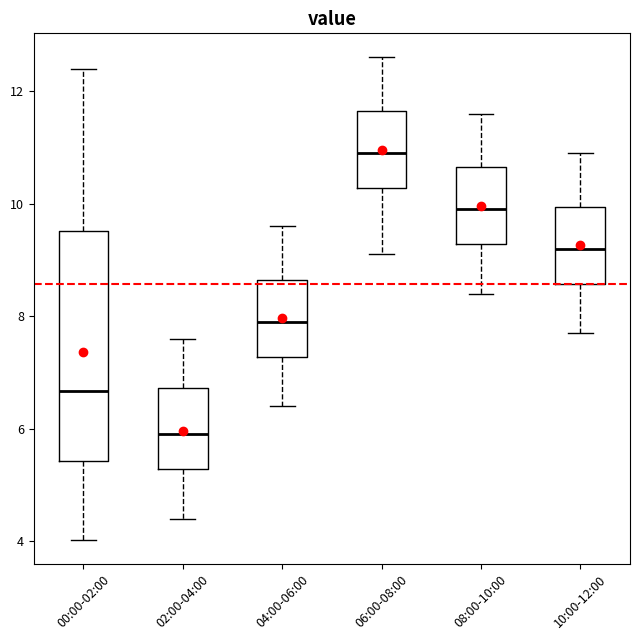

Comparing the boxes themselves (not the whiskers), which one is the tallest?

00:00-02:00